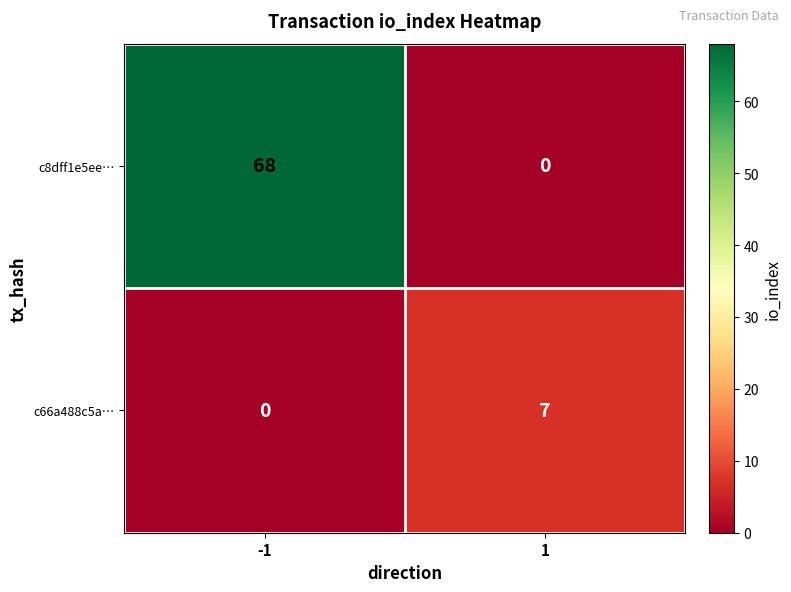

List the series in order of their overall mean, lowest first.

c66a488c5a…, c8dff1e5ee…